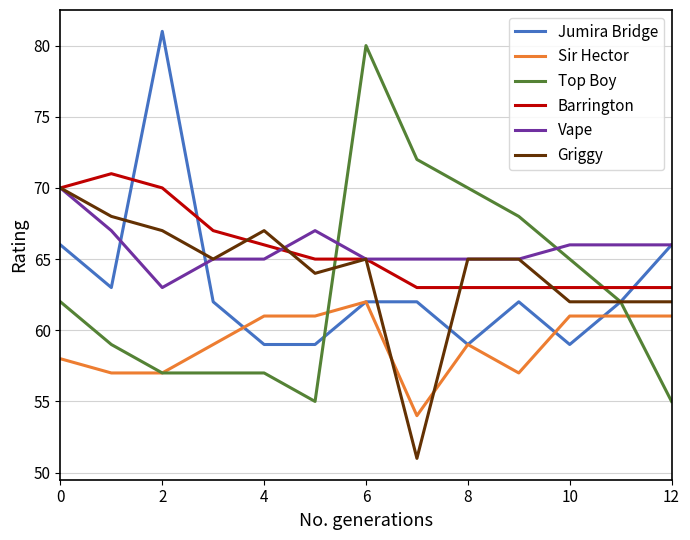

What is the lowest value of the Griggy series?

51